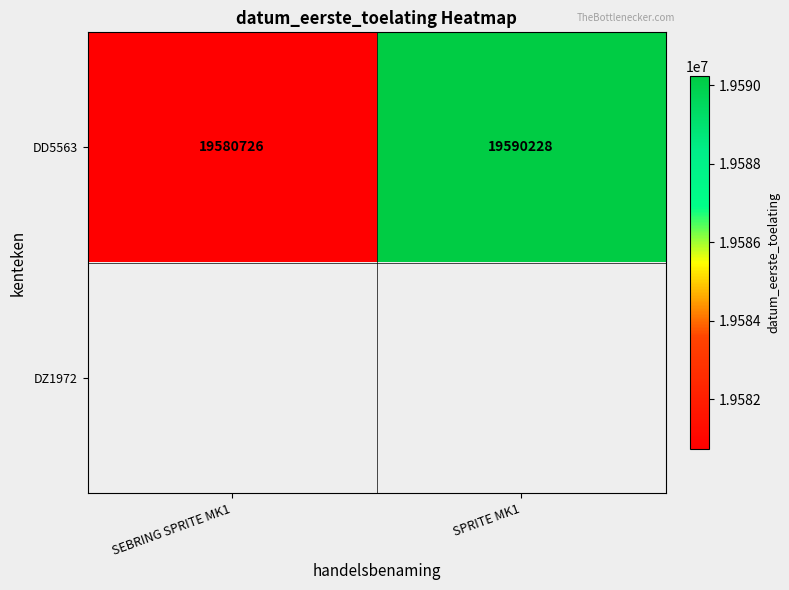

What is the difference between the maximum and minimum values in the DD5563 series?

9502